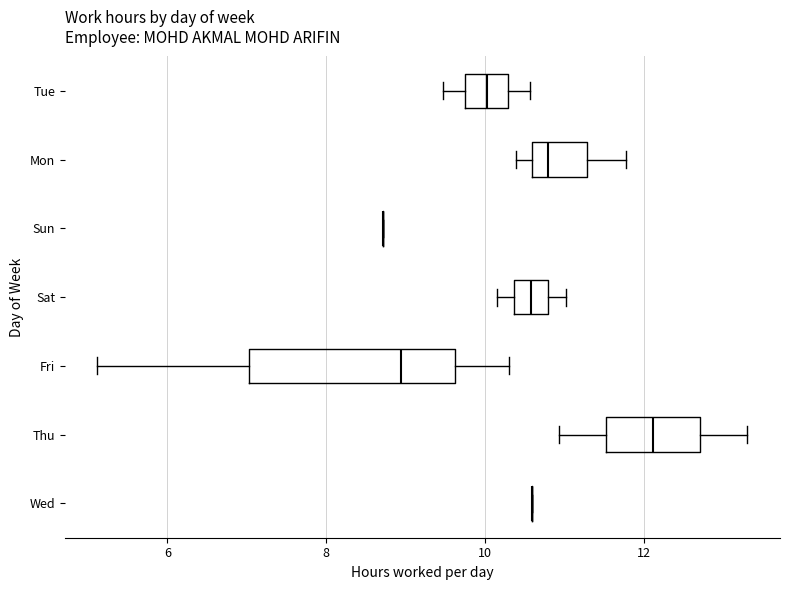

Reading bottom to top, read every box against the x-axis: the position of its median line, the range the box covers, and the ends of its whiskers. The values are not printed on the chart, so give them approximately, as read against the axis.

Wed: box collapsed to a line at 10.6, whiskers 10.6 to 10.6
Thu: median 12.2, box 11.6 to 12.8, whiskers 11.0 to 13.4
Fri: median 9.0, box 7.0 to 9.6, whiskers 5.2 to 10.4
Sat: median 10.6, box 10.4 to 10.8, whiskers 10.2 to 11.0
Sun: box collapsed to a line at 8.8, whiskers 8.8 to 8.8
Mon: median 10.8, box 10.6 to 11.2, whiskers 10.4 to 11.8
Tue: median 10.0, box 9.8 to 10.2, whiskers 9.4 to 10.6